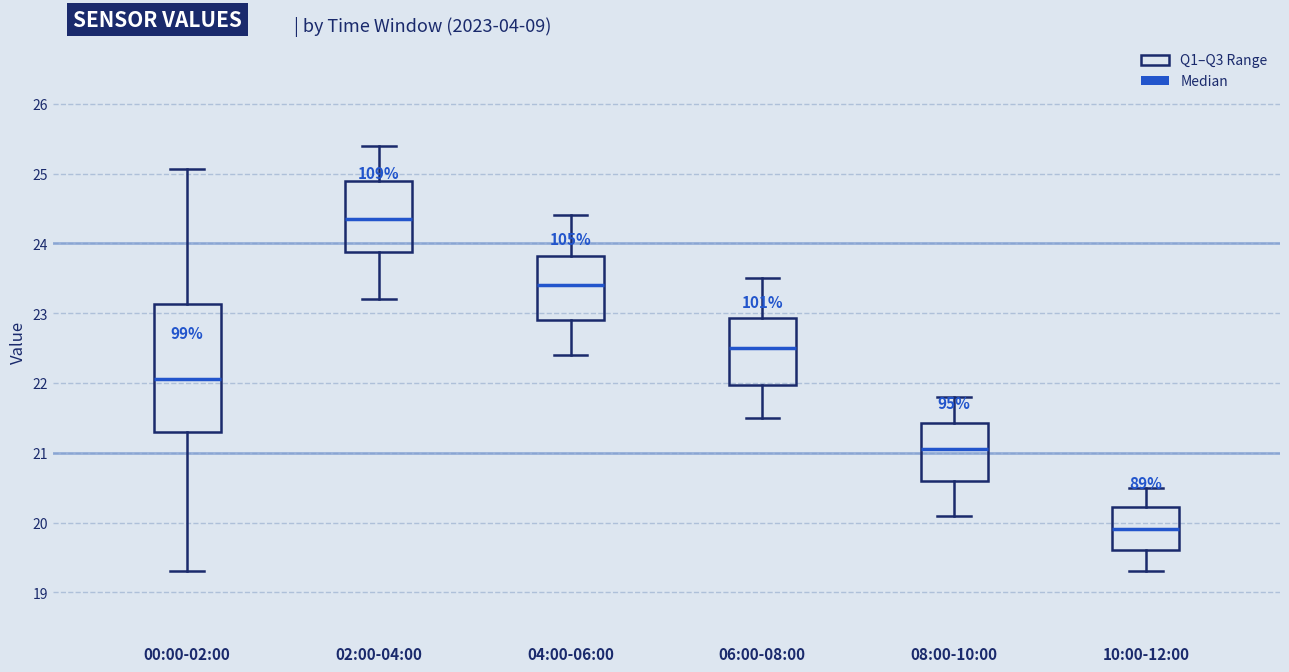

Where does the median line of the box for 10:00-12:00 sit on the y-axis? The values are not printed on the chart, so give them approximately, as read against the axis.

19.9